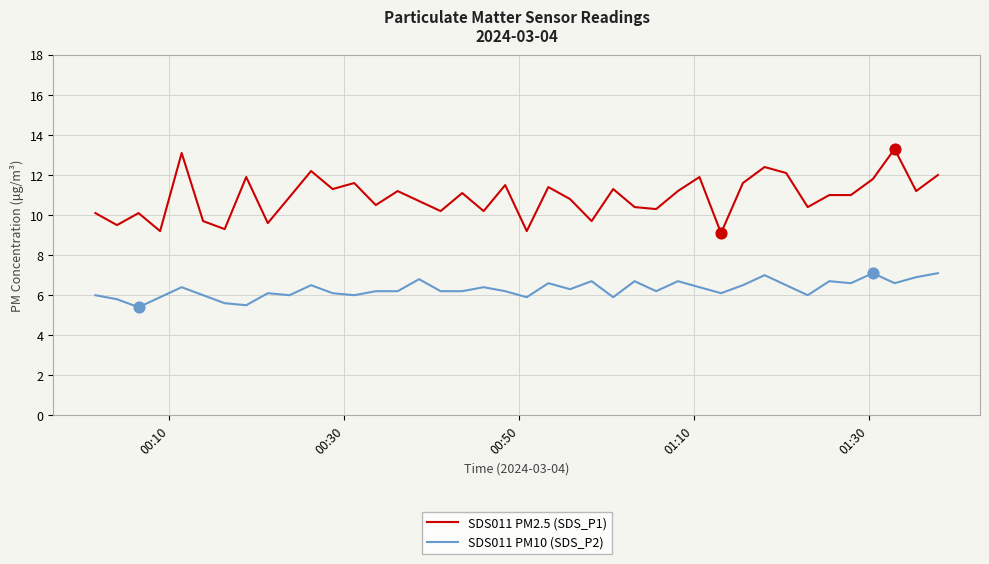

Which series has the largest range (max minus min)?

SDS011 PM2.5 (SDS_P1)